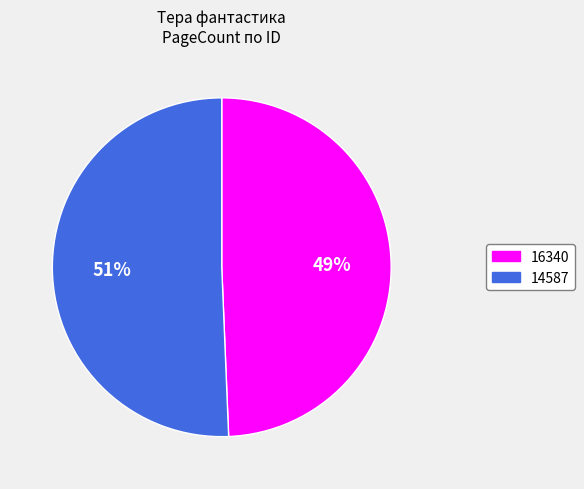

How many segments does this pie chart have?

2